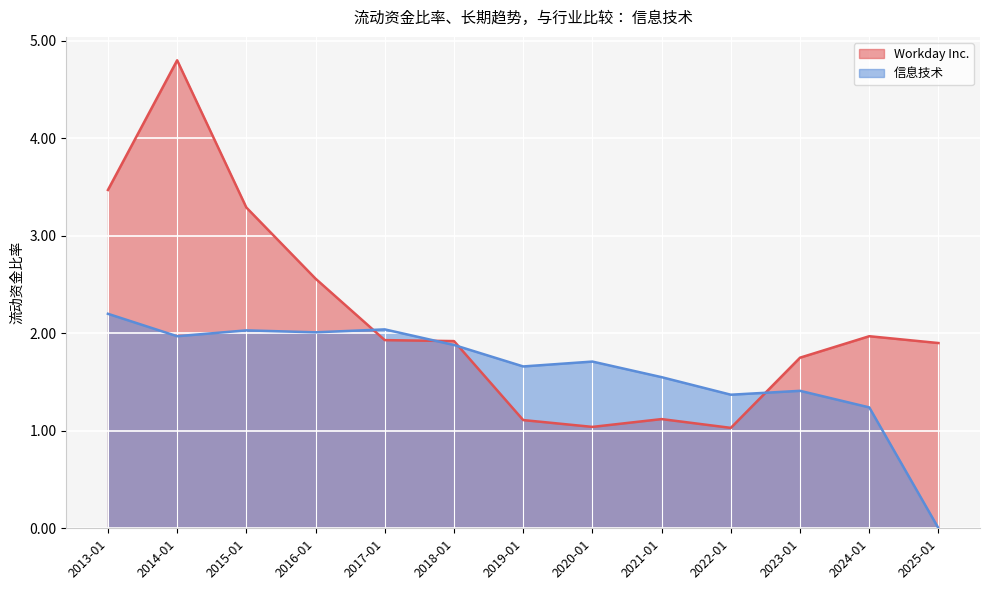

At which category is the sum across all series the highest?

2014-01